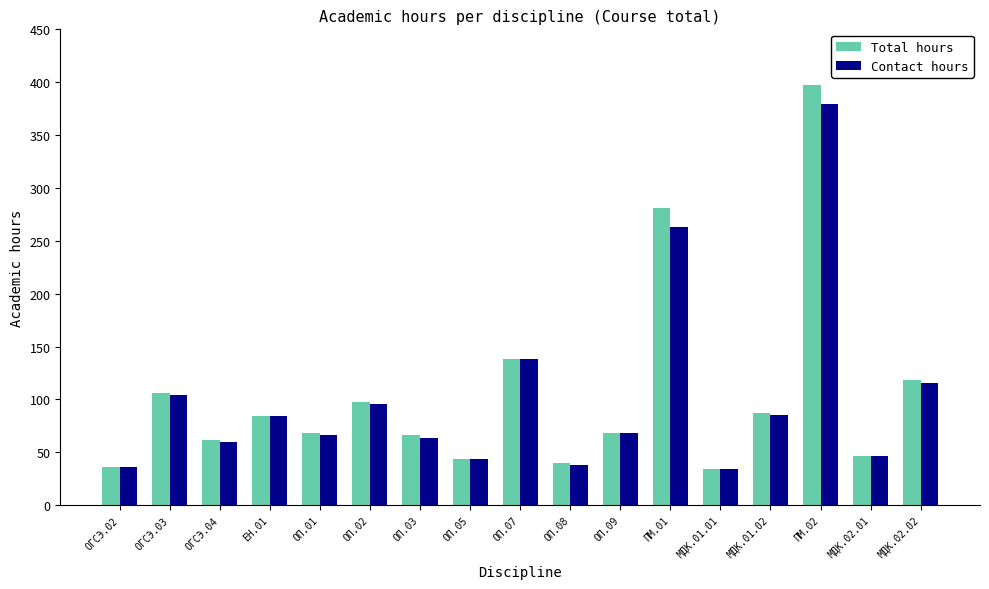

At which category is the sum across all series the highest?

ПМ.02